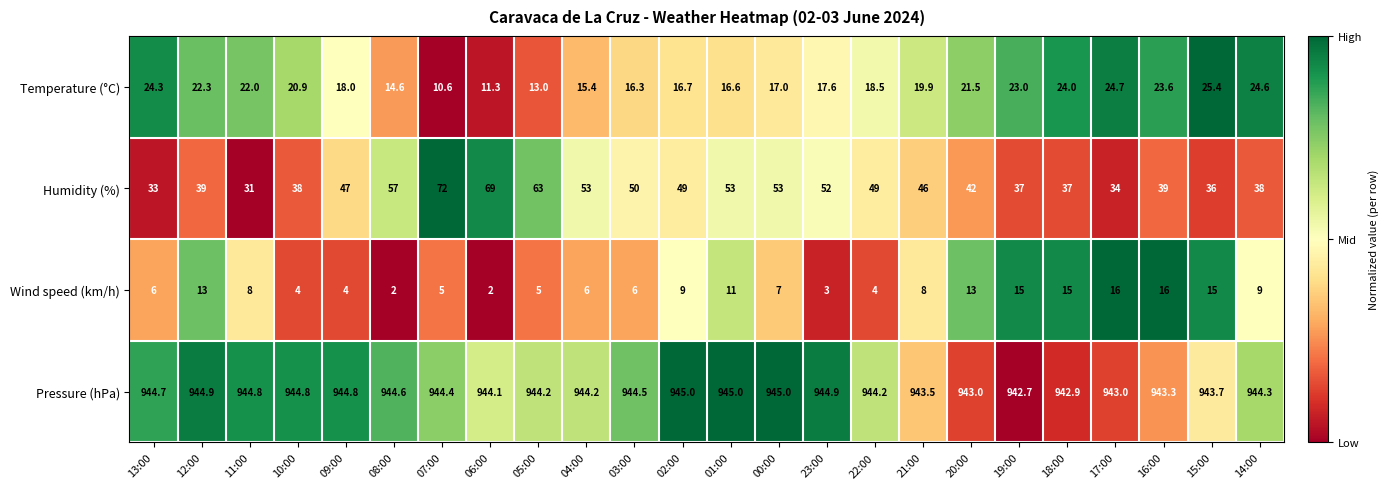

Is the value of Humidity (%) at 03:00 greater than the value of Pressure (hPa) at 23:00?

No